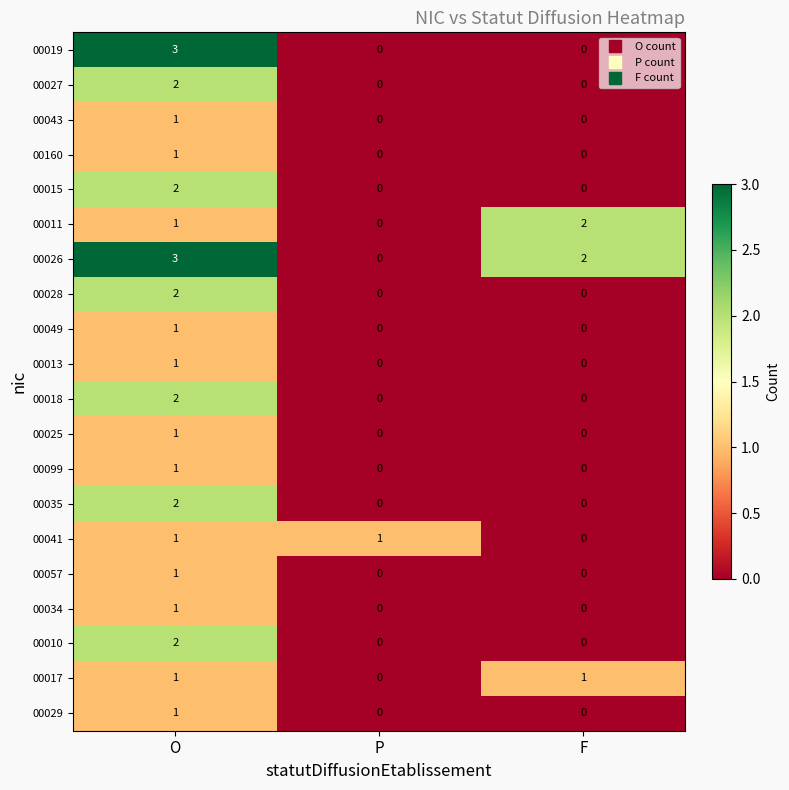

The 00099 series shows 0 at O. True or false?

False